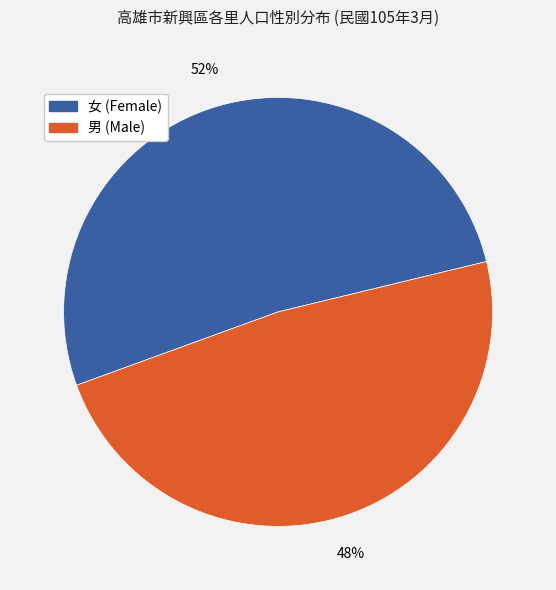

Is there a majority slice in this chart?

Yes